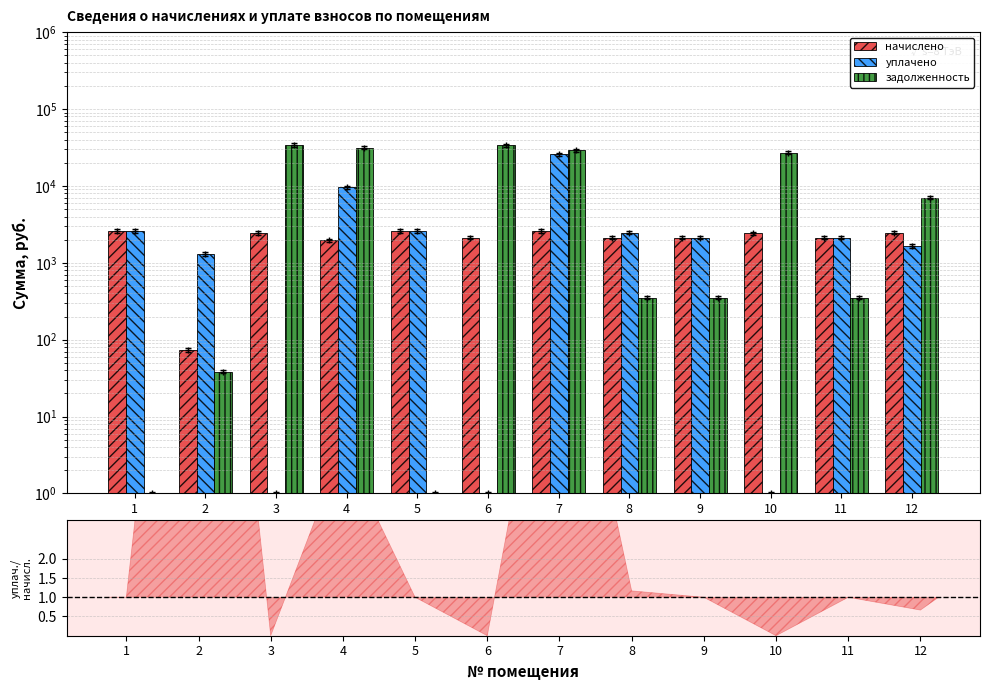

Is it true that задолженность equals 191.4 at 8?

False